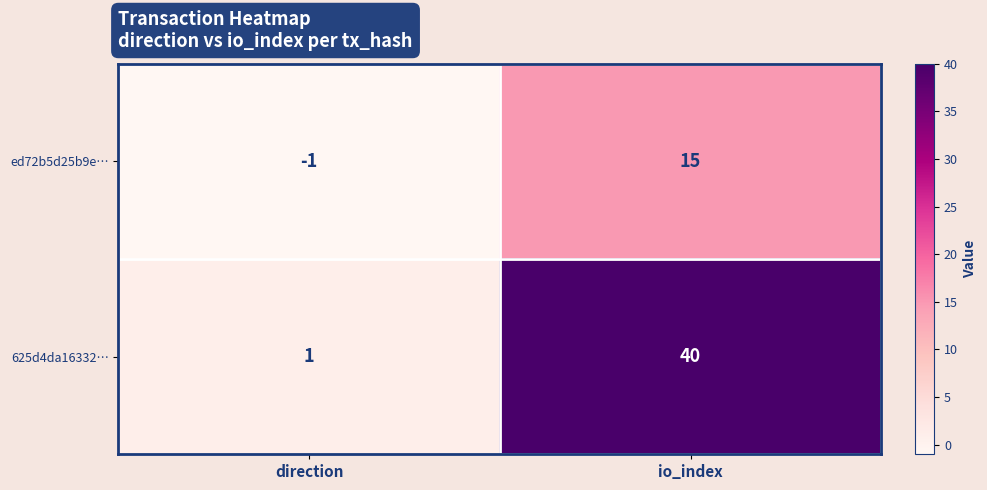

Reading right to left, transcribe all the data shown in this chart.

ed72b5d25b9e…: io_index=15	direction=-1
625d4da16332…: io_index=40	direction=1